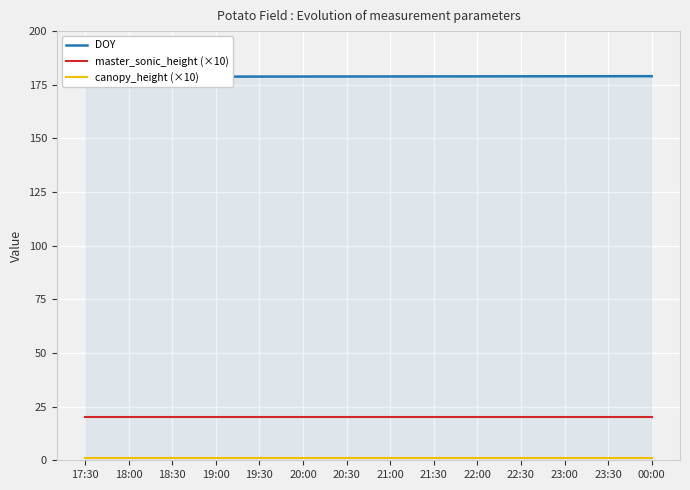

True or false: canopy_height (×10) and master_sonic_height (×10) cross at least once.

False